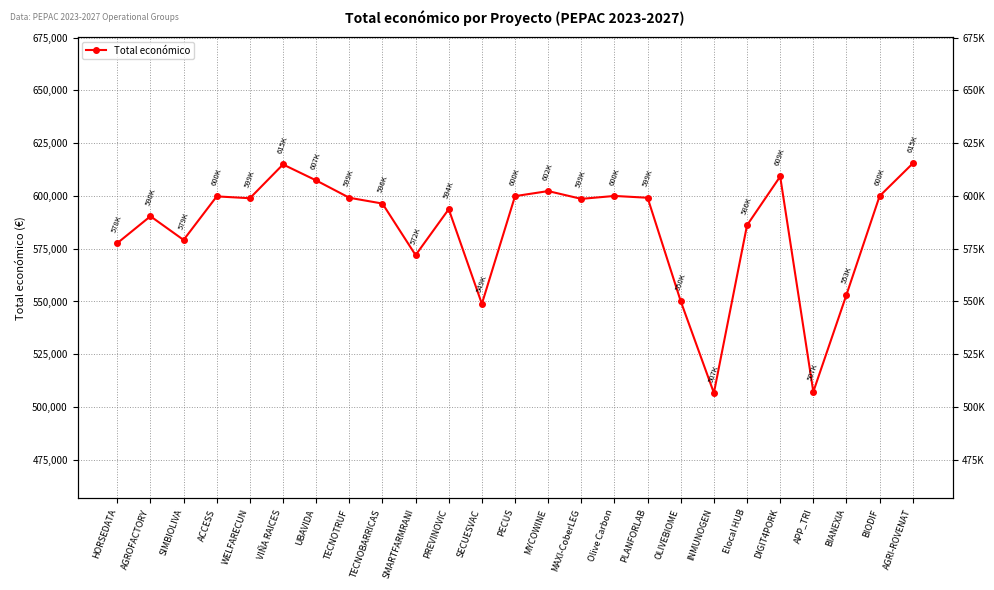

True or false: the data shows 602295.4 at MYCOWINE.

True